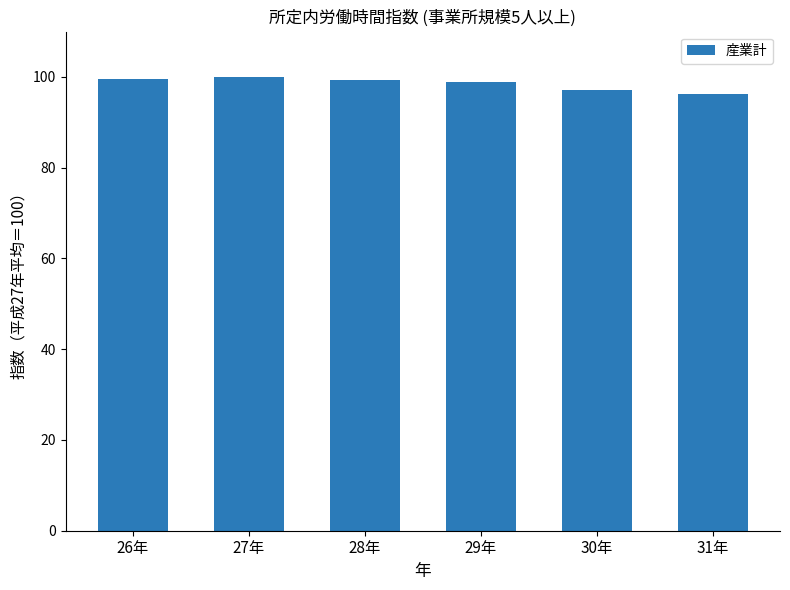

True or false: the data shows 167.9 at 30年.

False